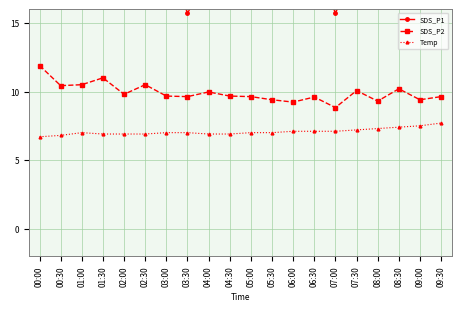

Reading right to left, list all the values displayed in this chart.

SDS_P1: 09:30=18.3	09:00=21.5	08:30=22.1	08:00=16.6	07:30=19.5	07:00=15.7	06:30=20.0	06:00=19.9	05:30=18.7	05:00=19.7	04:30=23.3	04:00=18.8	03:30=15.7	03:00=20.3	02:30=18.2	02:00=17.3	01:30=20.3	01:00=20.6	00:30=19.9	00:00=20.8
SDS_P2: 09:30=9.6	09:00=9.4	08:30=10.2	08:00=9.3	07:30=10.1	07:00=8.8	06:30=9.6	06:00=9.2	05:30=9.4	05:00=9.6	04:30=9.7	04:00=10.0	03:30=9.6	03:00=9.7	02:30=10.5	02:00=9.8	01:30=11.0	01:00=10.5	00:30=10.4	00:00=11.9
Temp: 09:30=7.7	09:00=7.5	08:30=7.4	08:00=7.3	07:30=7.2	07:00=7.1	06:30=7.1	06:00=7.1	05:30=7.0	05:00=7.0	04:30=6.9	04:00=6.9	03:30=7.0	03:00=7.0	02:30=6.9	02:00=6.9	01:30=6.9	01:00=7.0	00:30=6.8	00:00=6.7